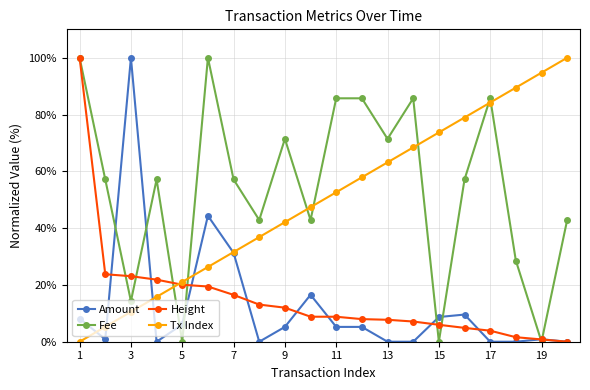

True or false: Tx Index has more than 0 interior local peaks.

False